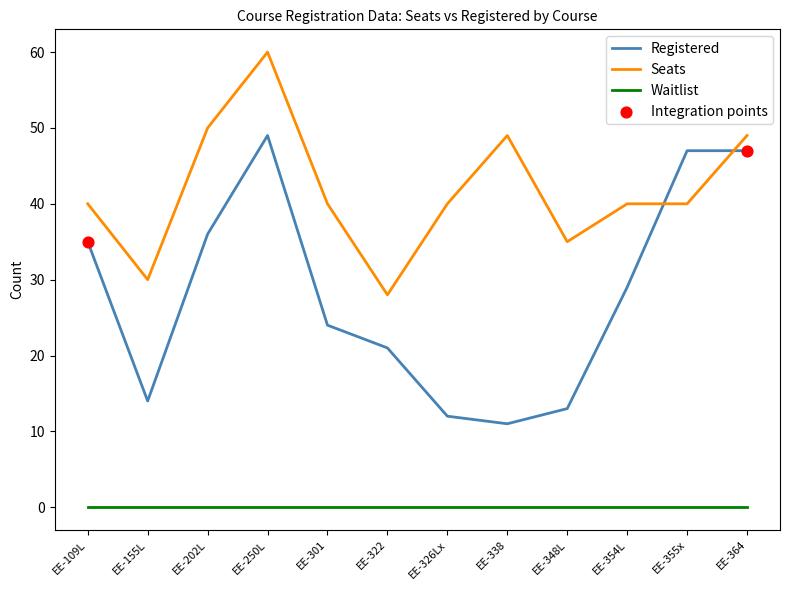

Which series changed the most between EE-109L and EE-355x?

Registered